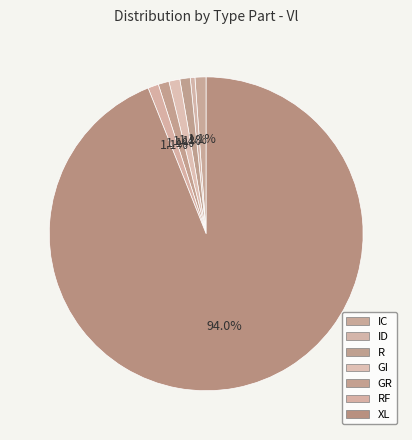

Which category has the biggest portion of the pie?

XL